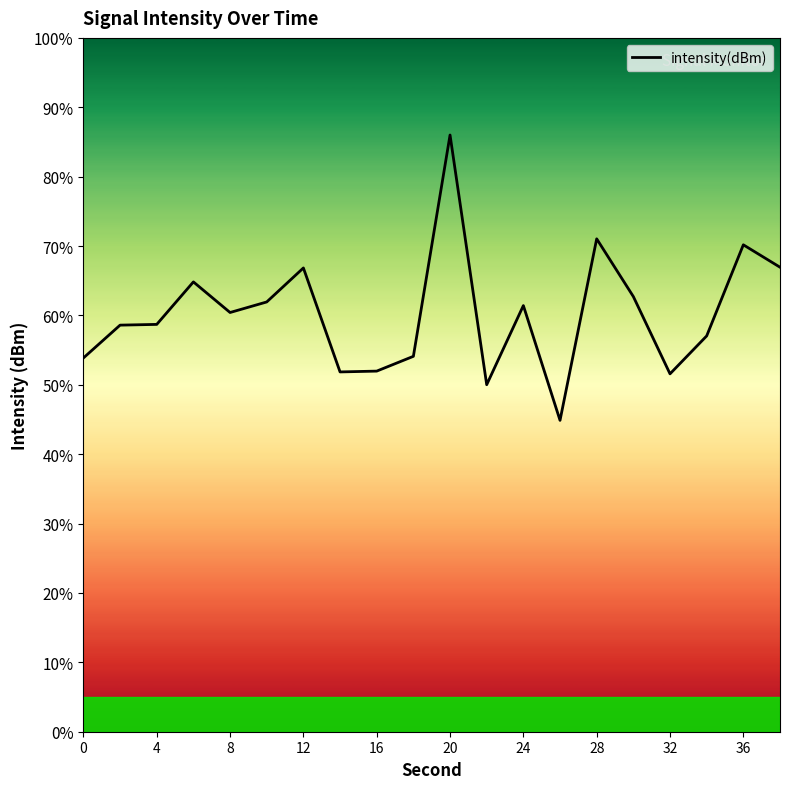

What is the smallest value displayed?

44.9